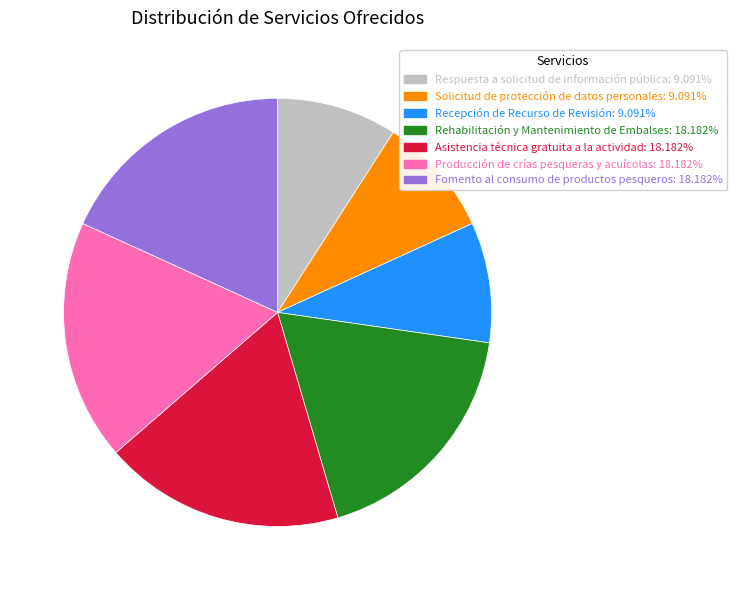

Does any single category account for the majority?

No